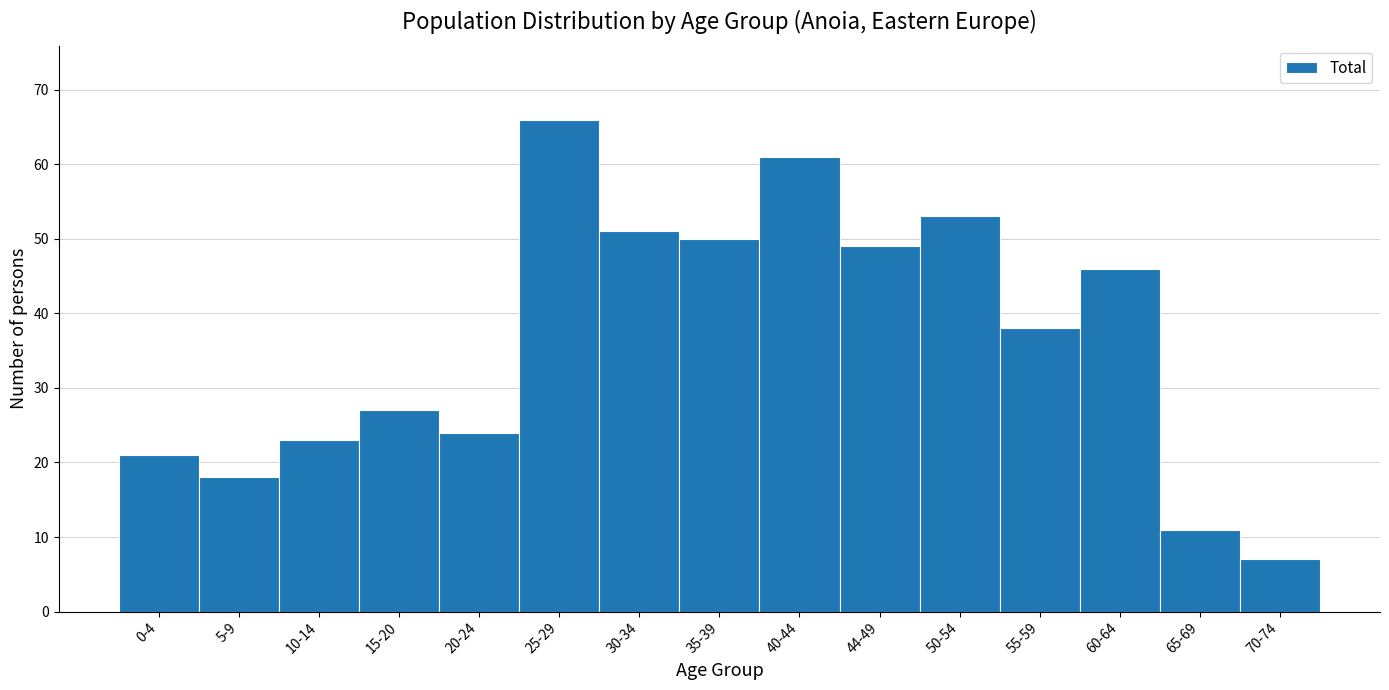

Reading left to right, what are all the values shown in this chart?

21	18	23	27	24	66	51	50	61	49	53	38	46	11	7